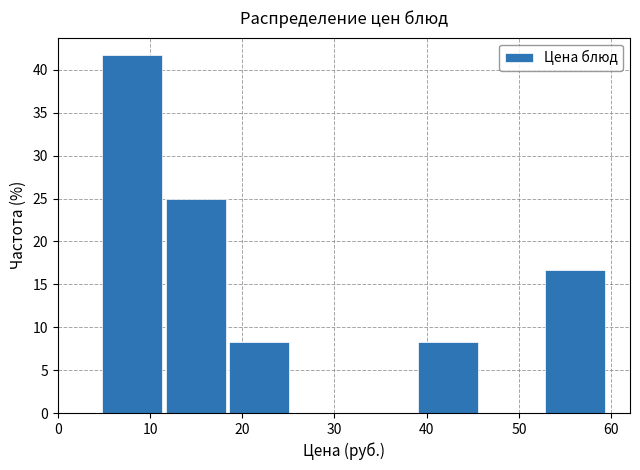

What is the height of the bar covering 39 to 46 on the x-axis? Neither the bar edges nor the heights are printed on the chart, so give them approximately, as read against the axes.

8.5